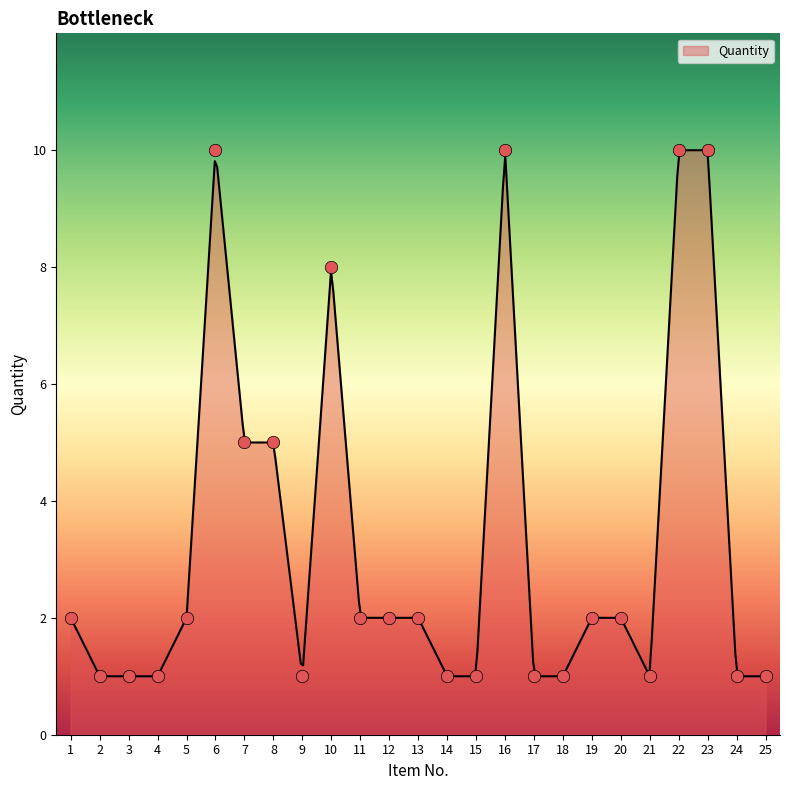

Between 6 and 22, which is larger?

6